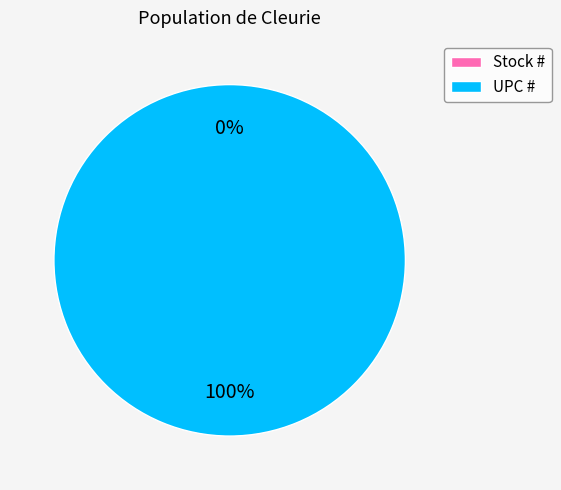

Which category has the smallest portion of the pie?

Stock #